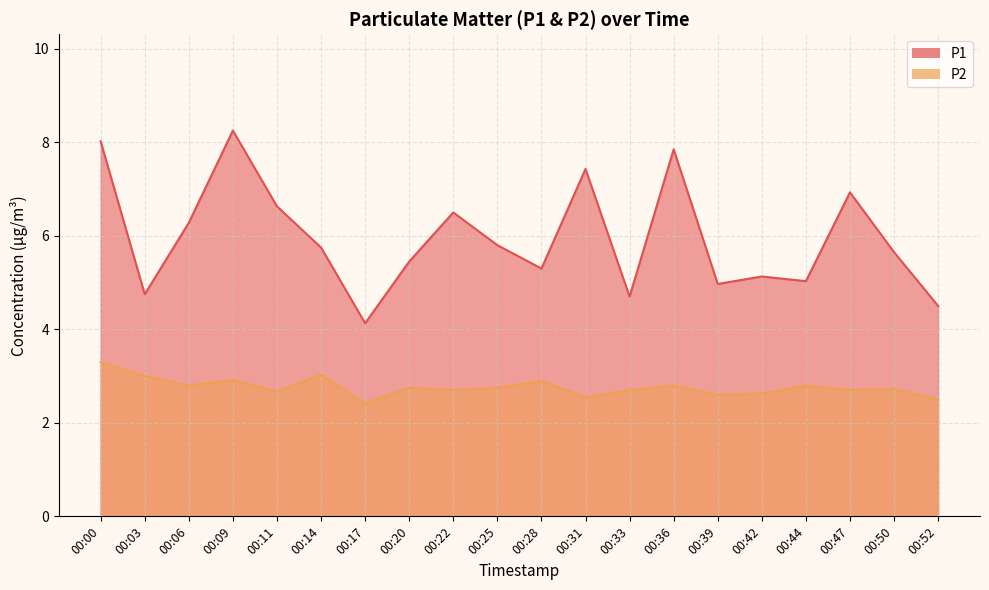

What is the value of the P2 point at the 13th from the left?

2.7